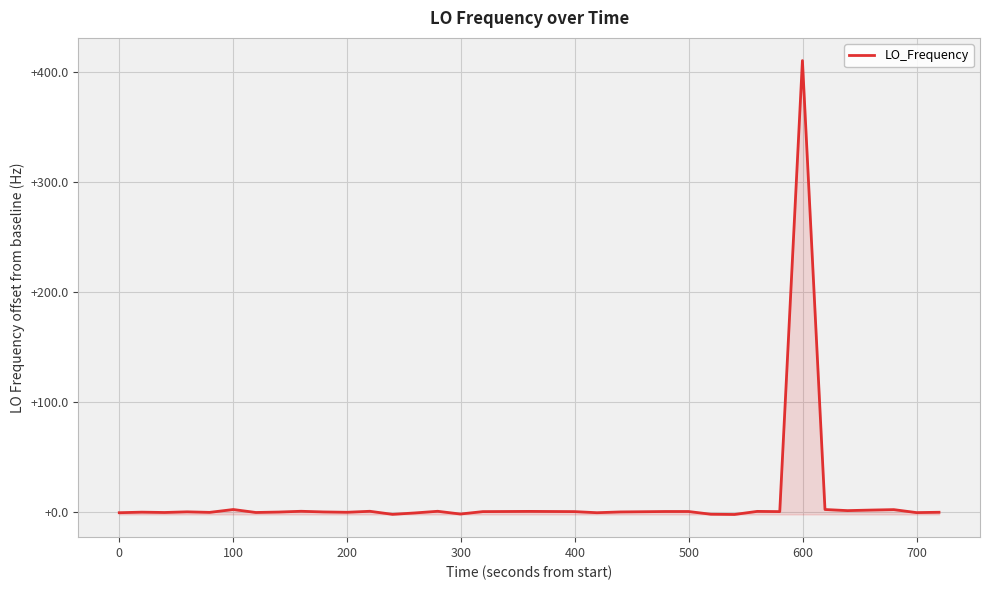

What is the difference between the maximum and minimum values?

412.6